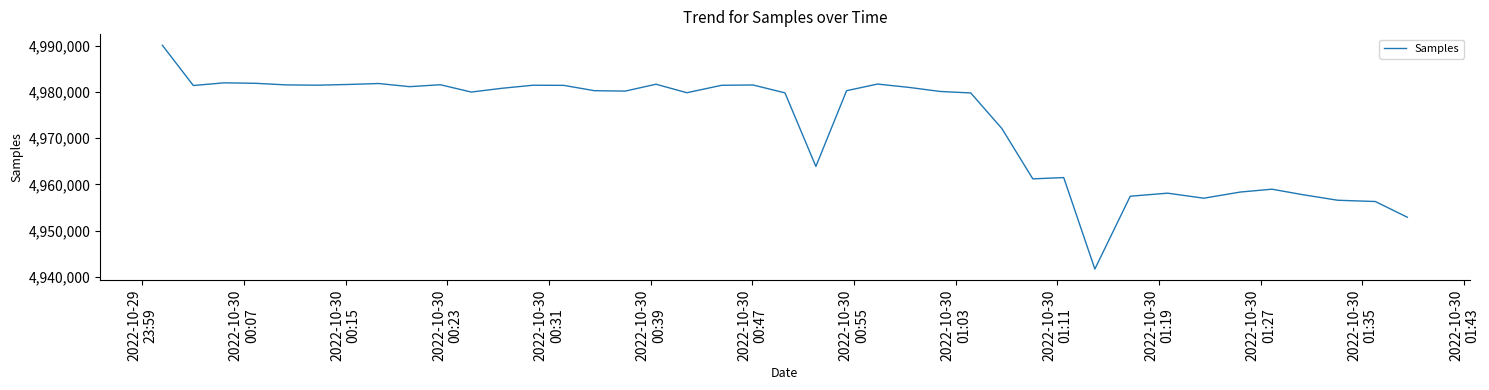

What is the greatest value displayed?

4990049